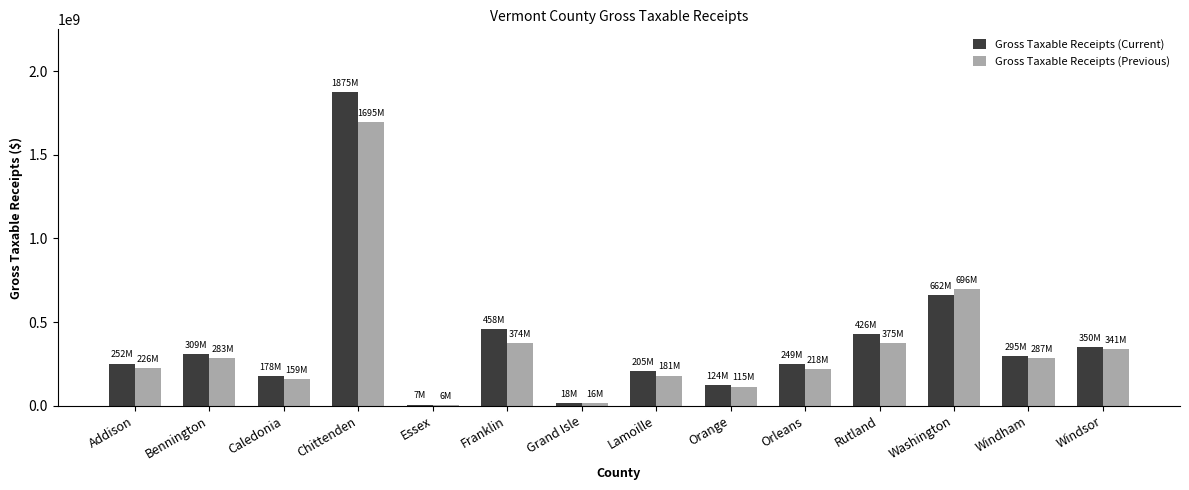

Is the value of Gross Taxable Receipts (Current) at Rutland greater than the value of Gross Taxable Receipts (Previous) at Windsor?

Yes